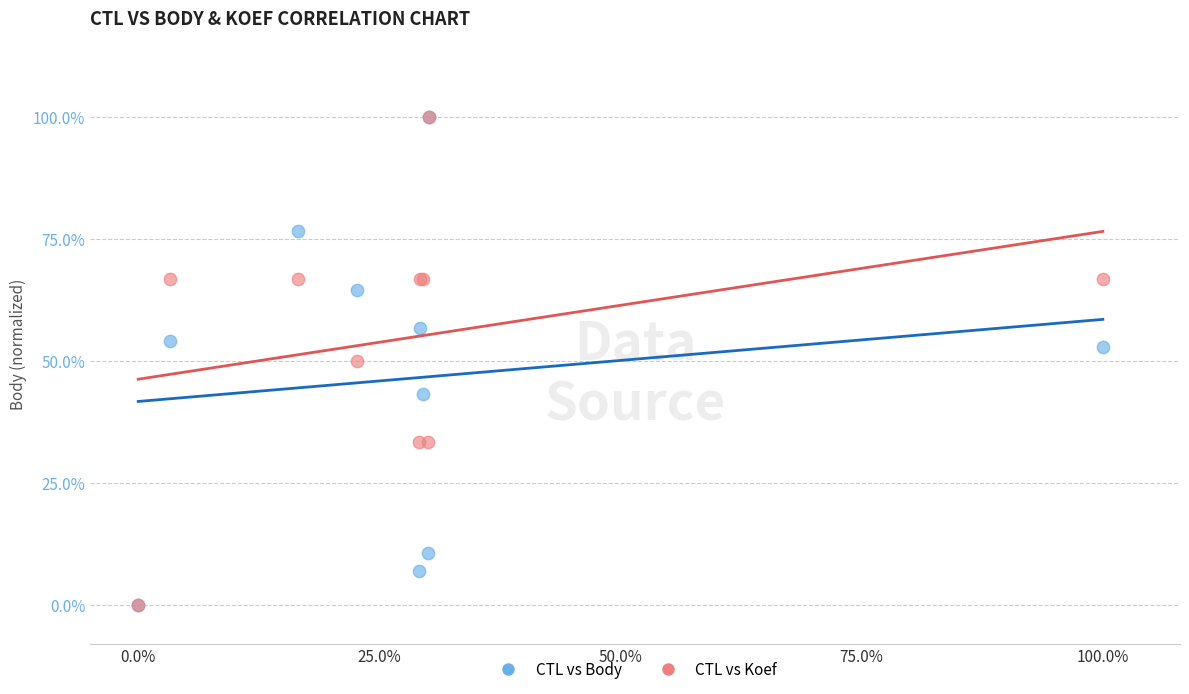

What are all the series names shown in the legend?

CTL vs Body, CTL vs Koef